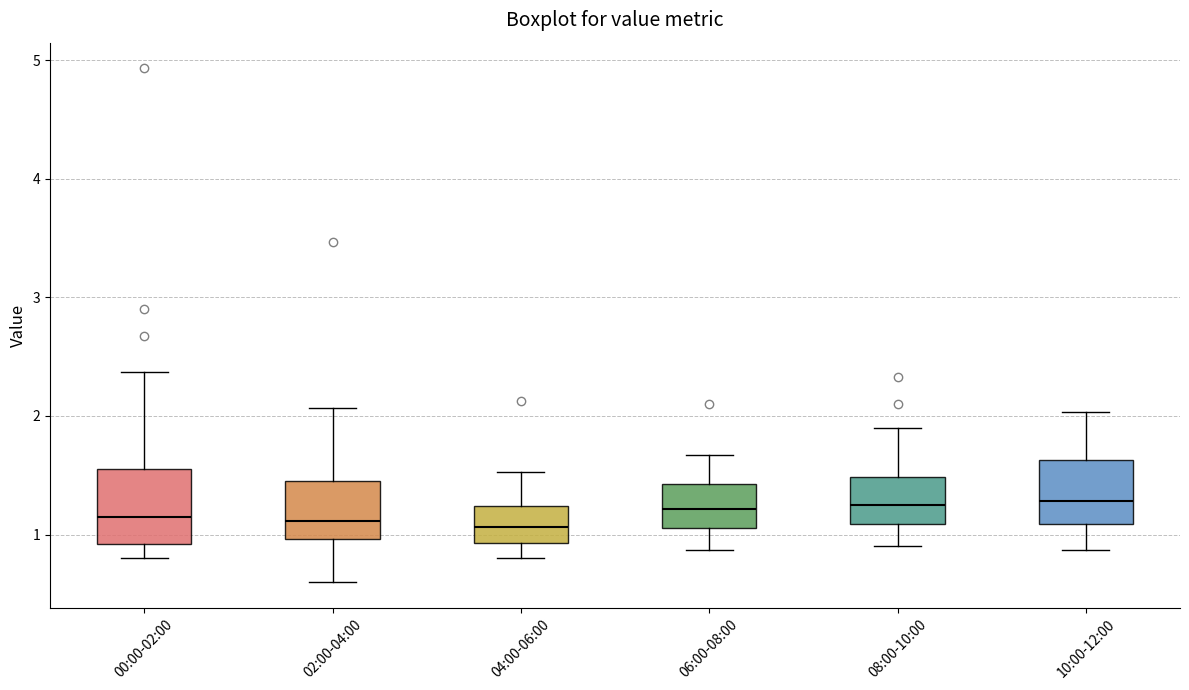

Reading left to right, transcribe this box plot: for each box, give where its median line is, the range the box spans, and where its two whiskers end, as read against the y-axis. The values are not printed on the chart, so give them approximately, as read against the axis.

00:00-02:00: median 1.2, box 0.9 to 1.6, whiskers 0.8 to 2.4
02:00-04:00: median 1.1, box 1.0 to 1.5, whiskers 0.6 to 2.1
04:00-06:00: median 1.1, box 0.9 to 1.2, whiskers 0.8 to 1.5
06:00-08:00: median 1.2, box 1.1 to 1.4, whiskers 0.9 to 1.7
08:00-10:00: median 1.3, box 1.1 to 1.5, whiskers 0.9 to 1.9
10:00-12:00: median 1.3, box 1.1 to 1.6, whiskers 0.9 to 2.0